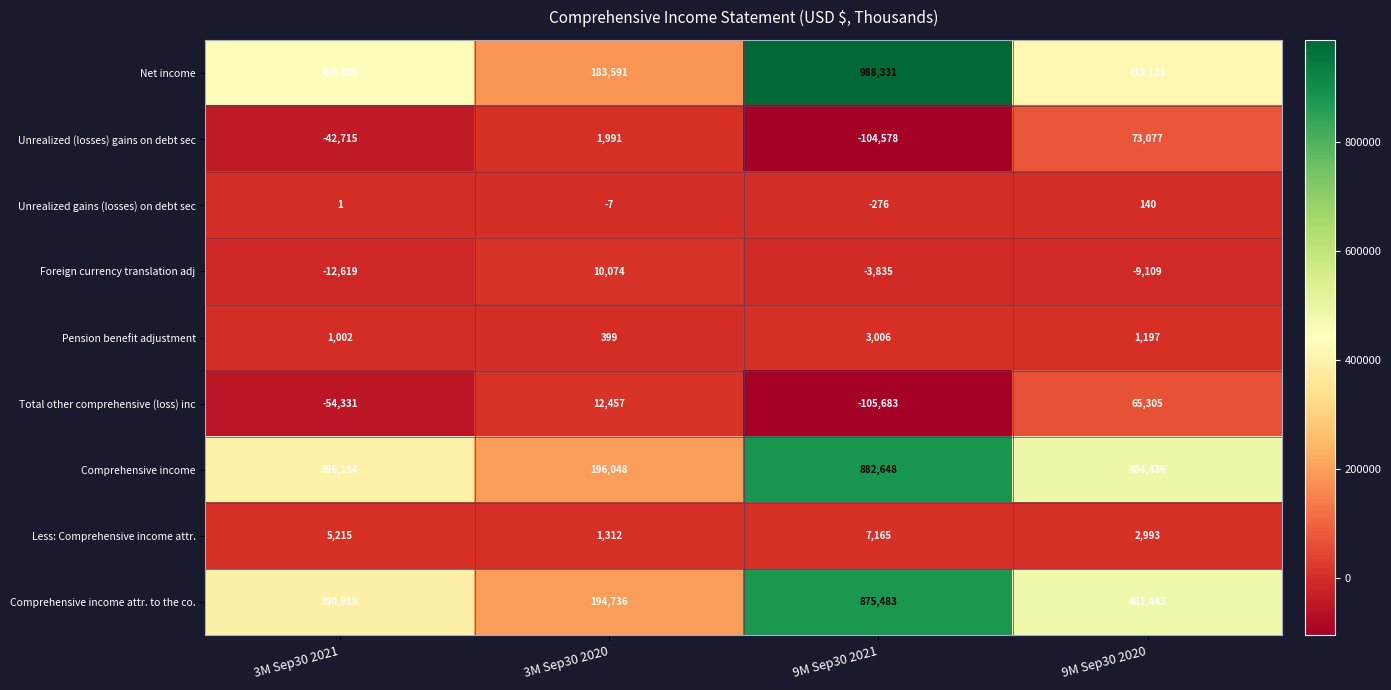

What is the difference between the Pension benefit adjustment values at 3M Sep30 2020 and 9M Sep30 2021?

2607